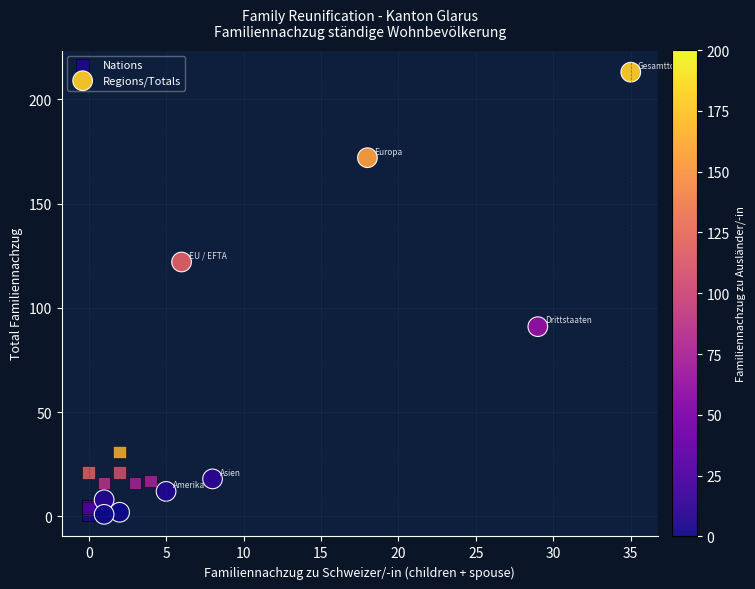

Which series has the largest Y range (max minus min)?

Regions/Totals